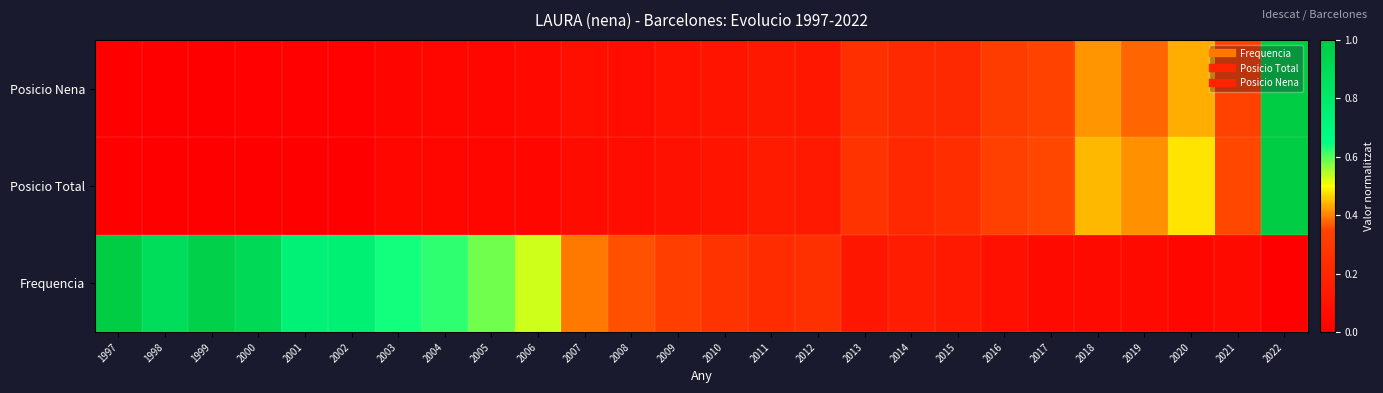

Reading left to right, transcribe all the data shown in this chart.

Frequencia: 1997=1.0	1998=0.9	1999=1.0	2000=0.9	2001=0.7	2002=0.7	2003=0.6	2004=0.6	2005=0.6	2006=0.5	2007=0.4	2008=0.4	2009=0.3	2010=0.3	2011=0.2	2012=0.3	2013=0.1	2014=0.1	2015=0.1	2016=0.1	2017=0.1	2018=0.1	2019=0.1	2020=0.0	2021=0.1	2022=0.0
Posicio Total: 1997=0.0	1998=0.0	1999=0.0	2000=0.0	2001=0.0	2002=0.0	2003=0.0	2004=0.0	2005=0.0	2006=0.0	2007=0.1	2008=0.1	2009=0.1	2010=0.1	2011=0.1	2012=0.1	2013=0.3	2014=0.2	2015=0.2	2016=0.3	2017=0.4	2018=0.4	2019=0.4	2020=0.5	2021=0.4	2022=1.0
Posicio Nena: 1997=0.0	1998=0.0	1999=0.0	2000=0.0	2001=0.0	2002=0.0	2003=0.0	2004=0.0	2005=0.0	2006=0.1	2007=0.1	2008=0.1	2009=0.1	2010=0.1	2011=0.1	2012=0.1	2013=0.2	2014=0.2	2015=0.2	2016=0.3	2017=0.3	2018=0.4	2019=0.4	2020=0.4	2021=0.3	2022=1.0